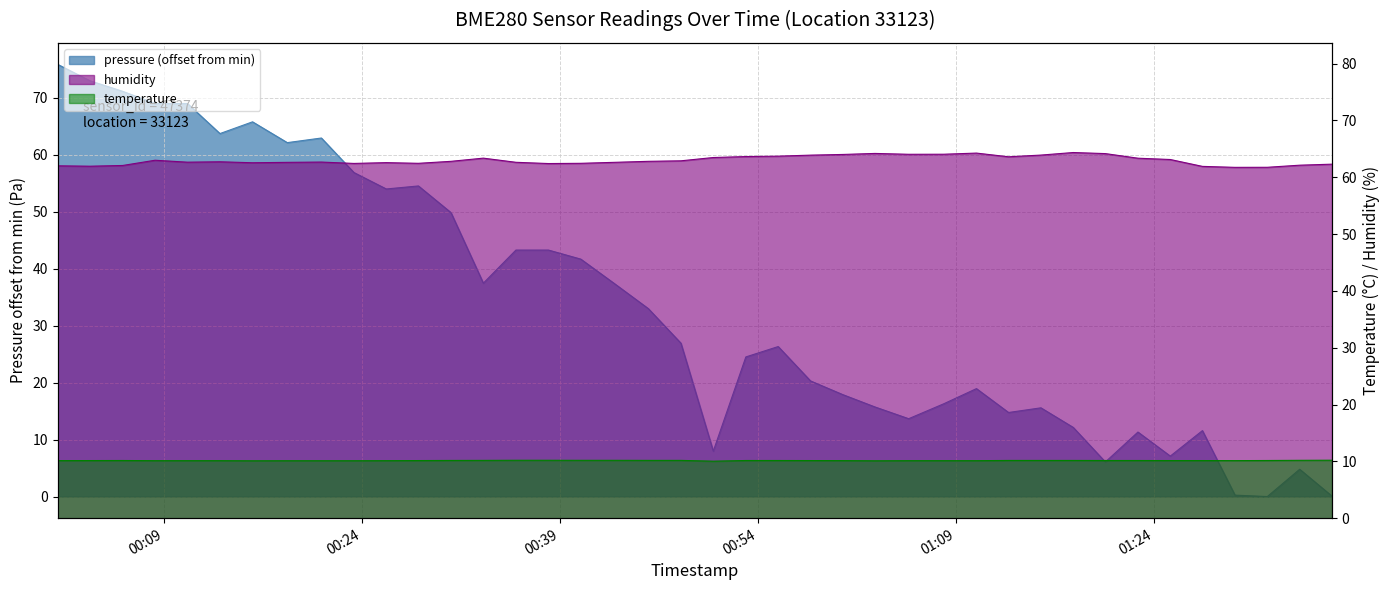

What is the sum of all pressure values?

1335.3